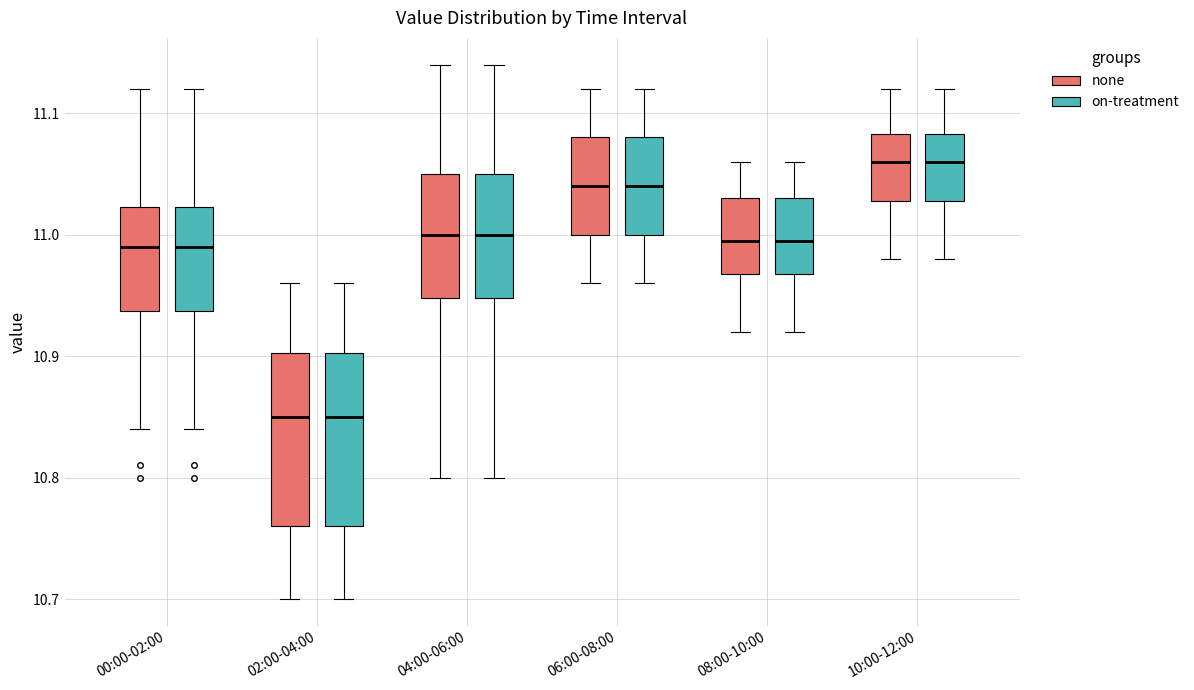

Where does the lower whisker of the box for 10:00-12:00 (on-treatment) end on the y-axis? The values are not printed on the chart, so give them approximately, as read against the axis.

10.98